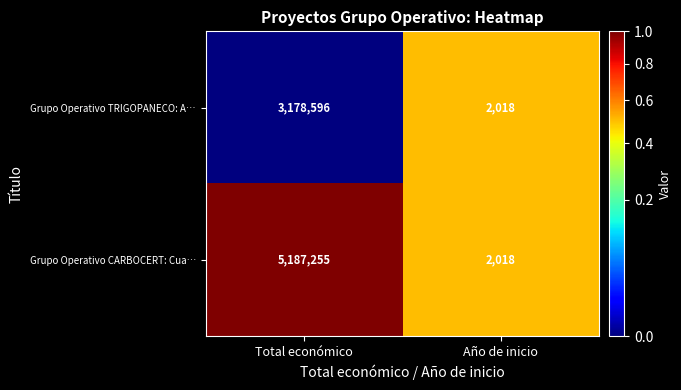

Rank the series by their maximum value, from lowest to highest.

Grupo Operativo TRIGOPANECO: A…, Grupo Operativo CARBOCERT: Cua…